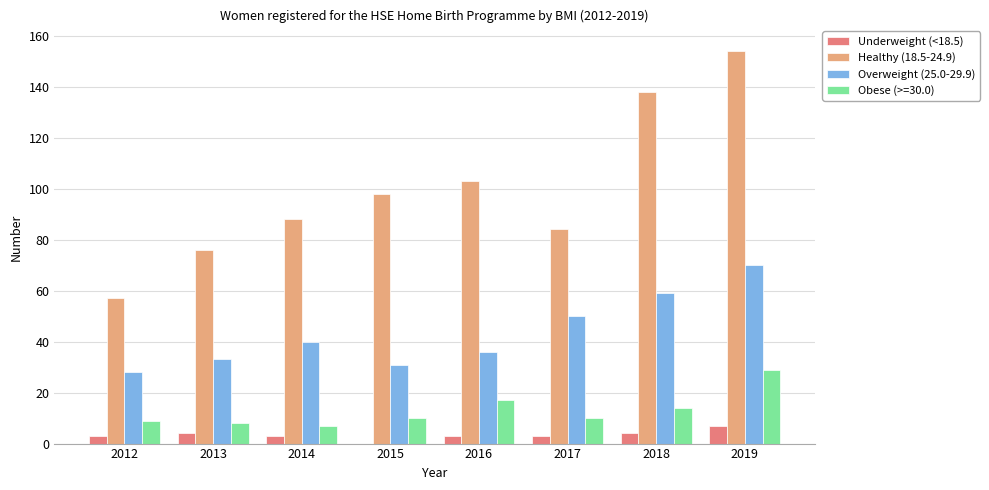

The value of Overweight (25.0-29.9) at 2012 is 28. True or false?

True